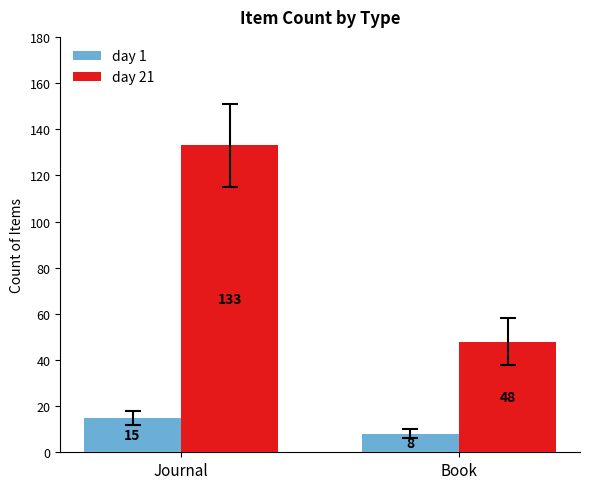

What is the sum of the day 1 values at Book and Journal?

23